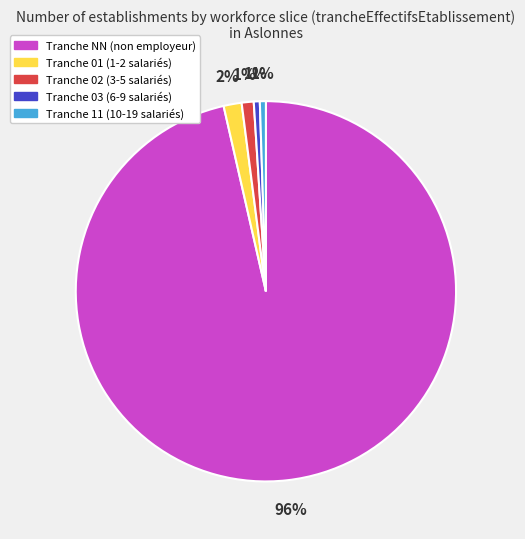

To the nearest percent, what is the average slice percentage?

20%